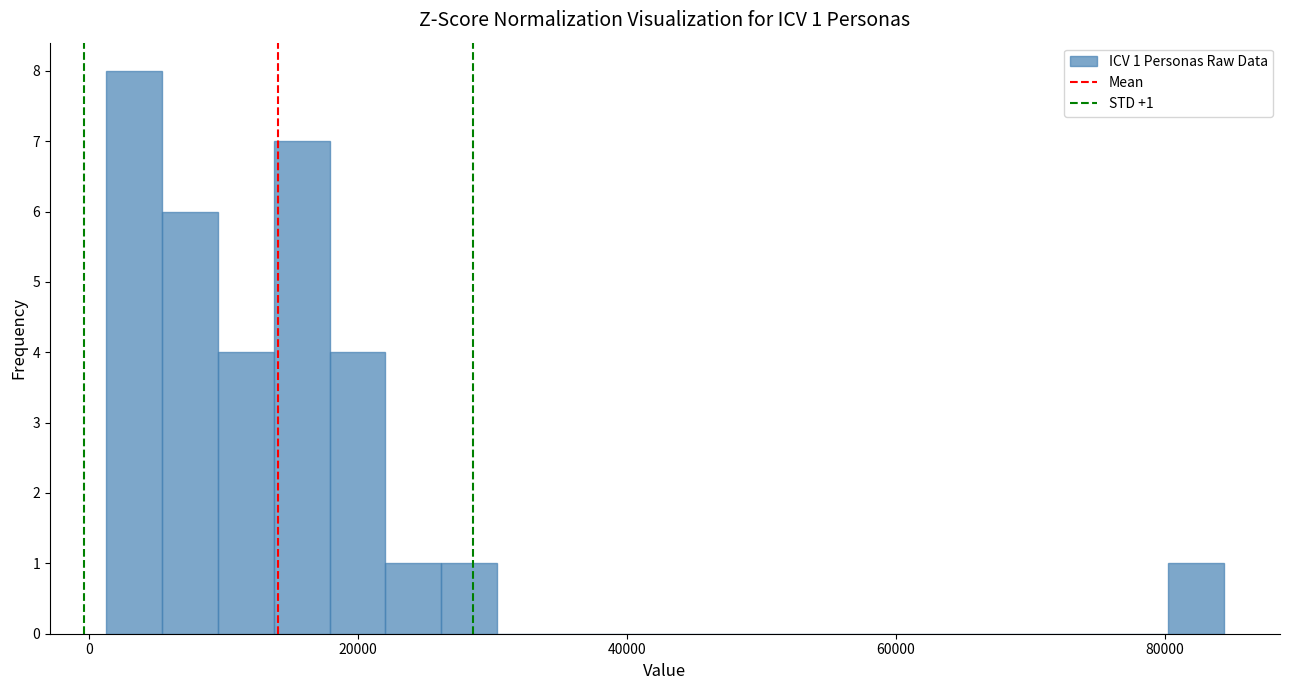

Read against the x-axis, roughly where is the centre of the tallest bar?

4000